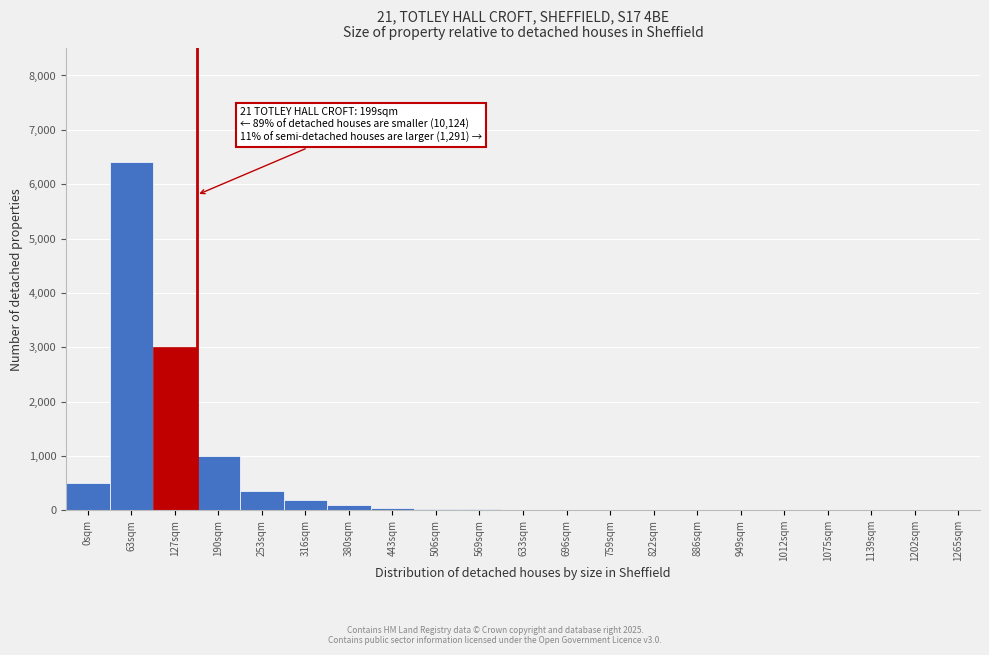

True or false: the data shows 1 at 1202sqm.

True